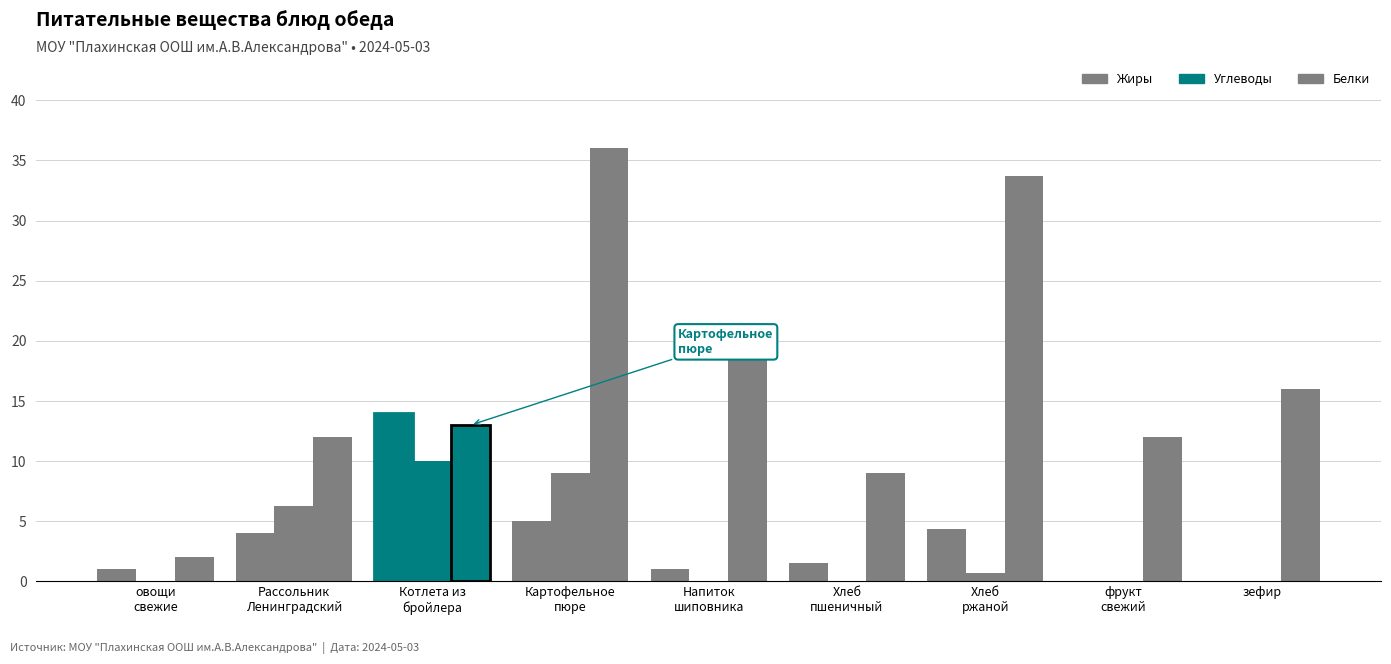

Count the number of categories in the chart.

9